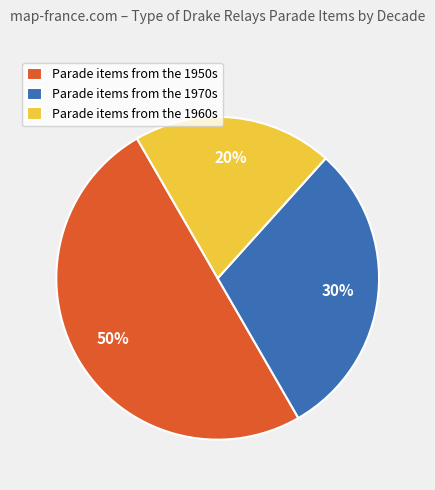

How many segments does this pie chart have?

3